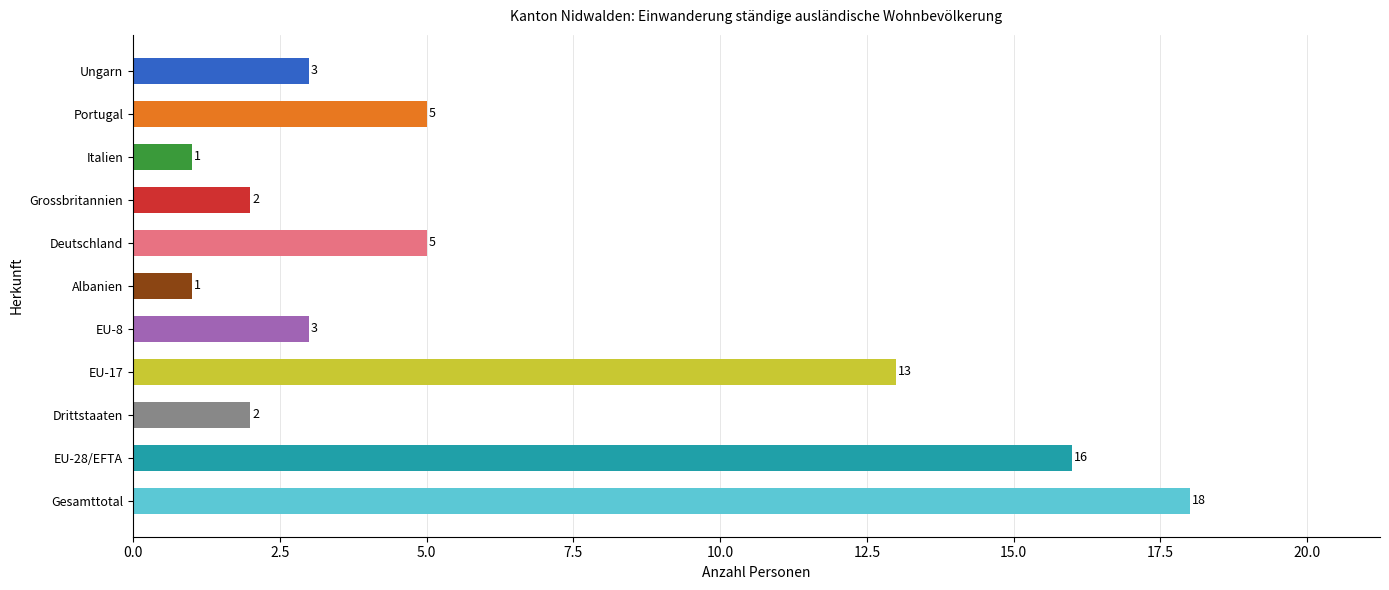

The value at Ungarn is 1. True or false?

False